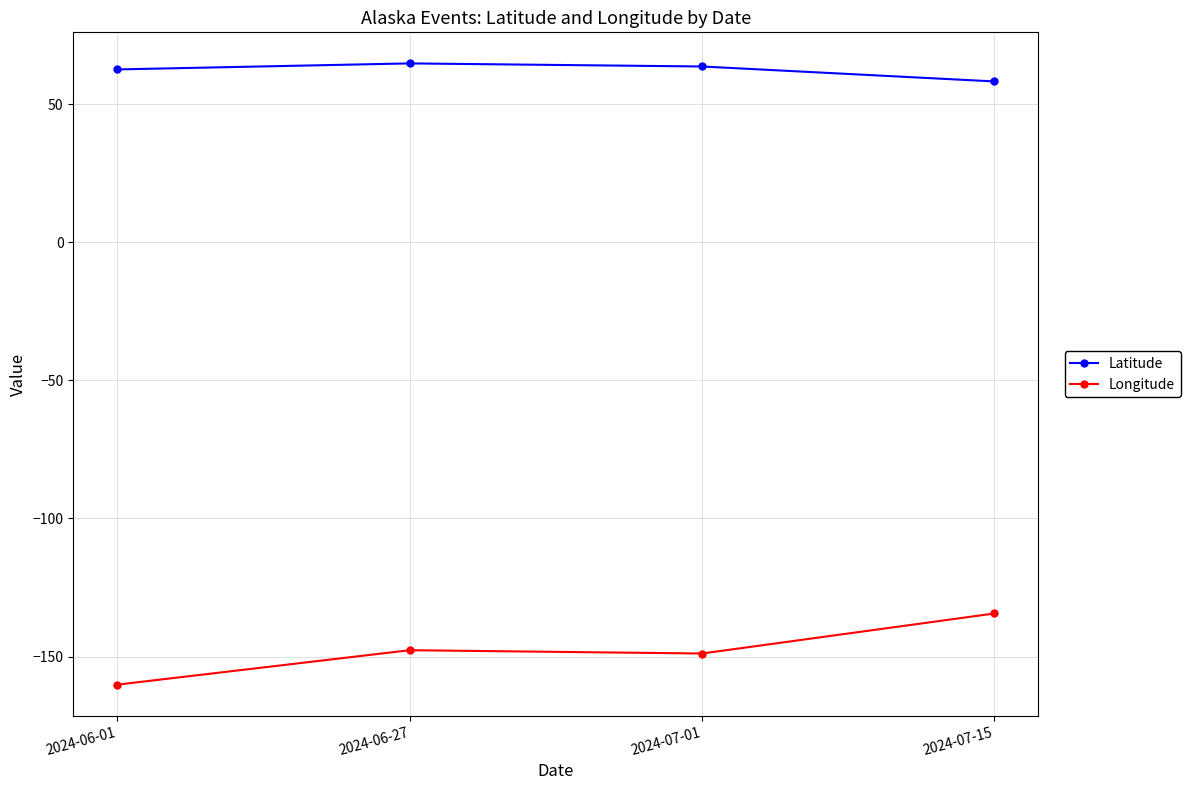

What is the sum of the Longitude values at 2024-07-15 and 2024-06-01?

-294.6